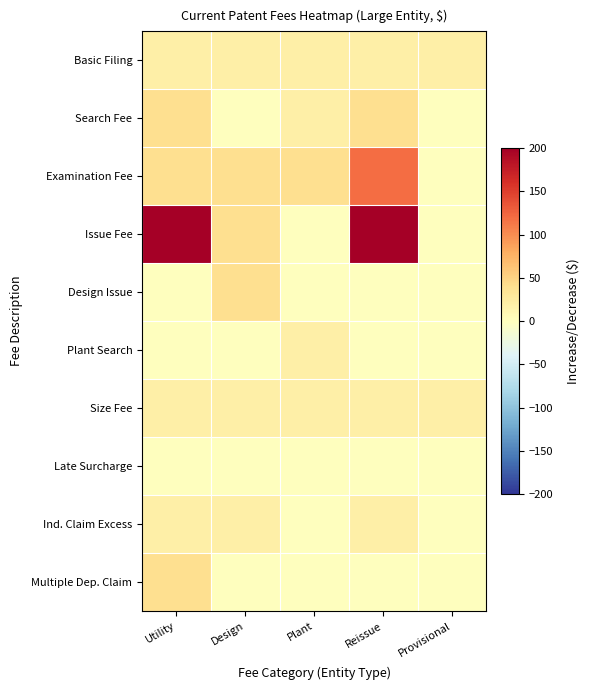

Which series has the largest range (max minus min)?

Issue Fee